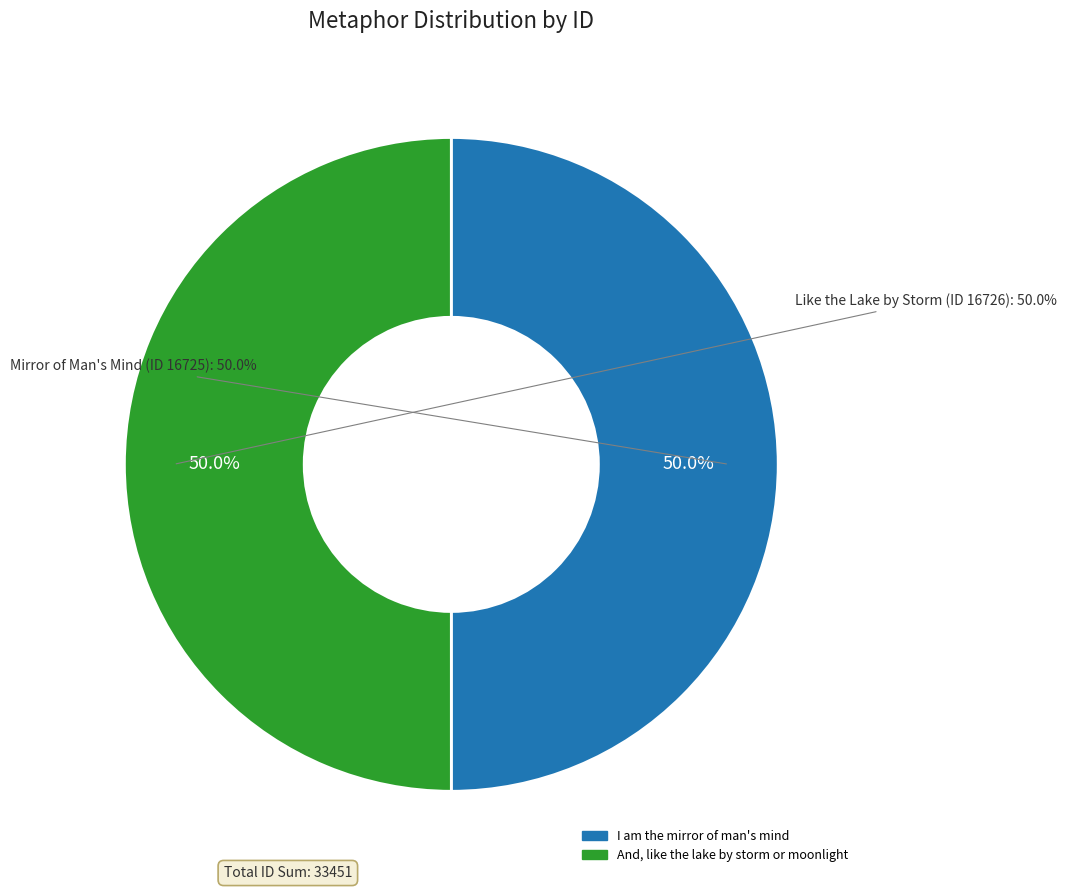

What is the total percentage of I am the mirror of man's mind and And, like the lake by storm or moonlight?

100.0%